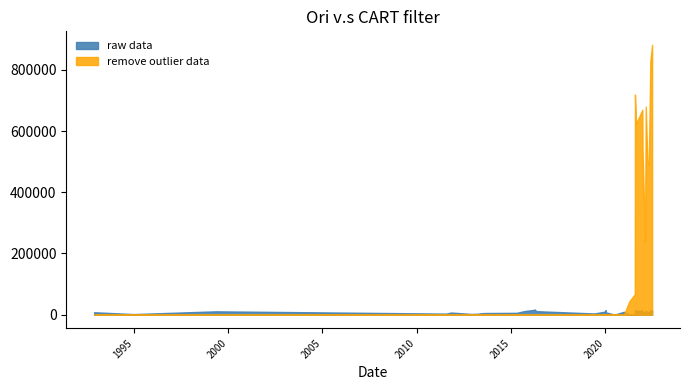

What is the lowest value of the raw data series?

1